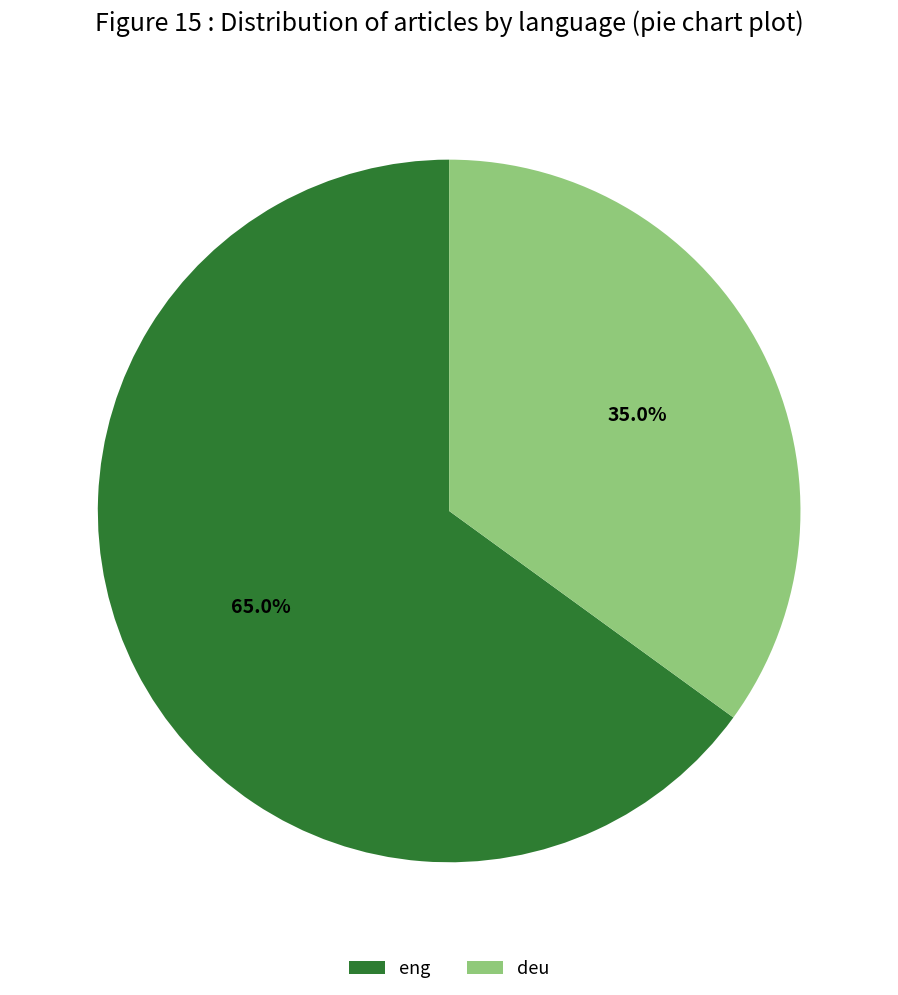

Which has a higher value, deu or eng?

eng